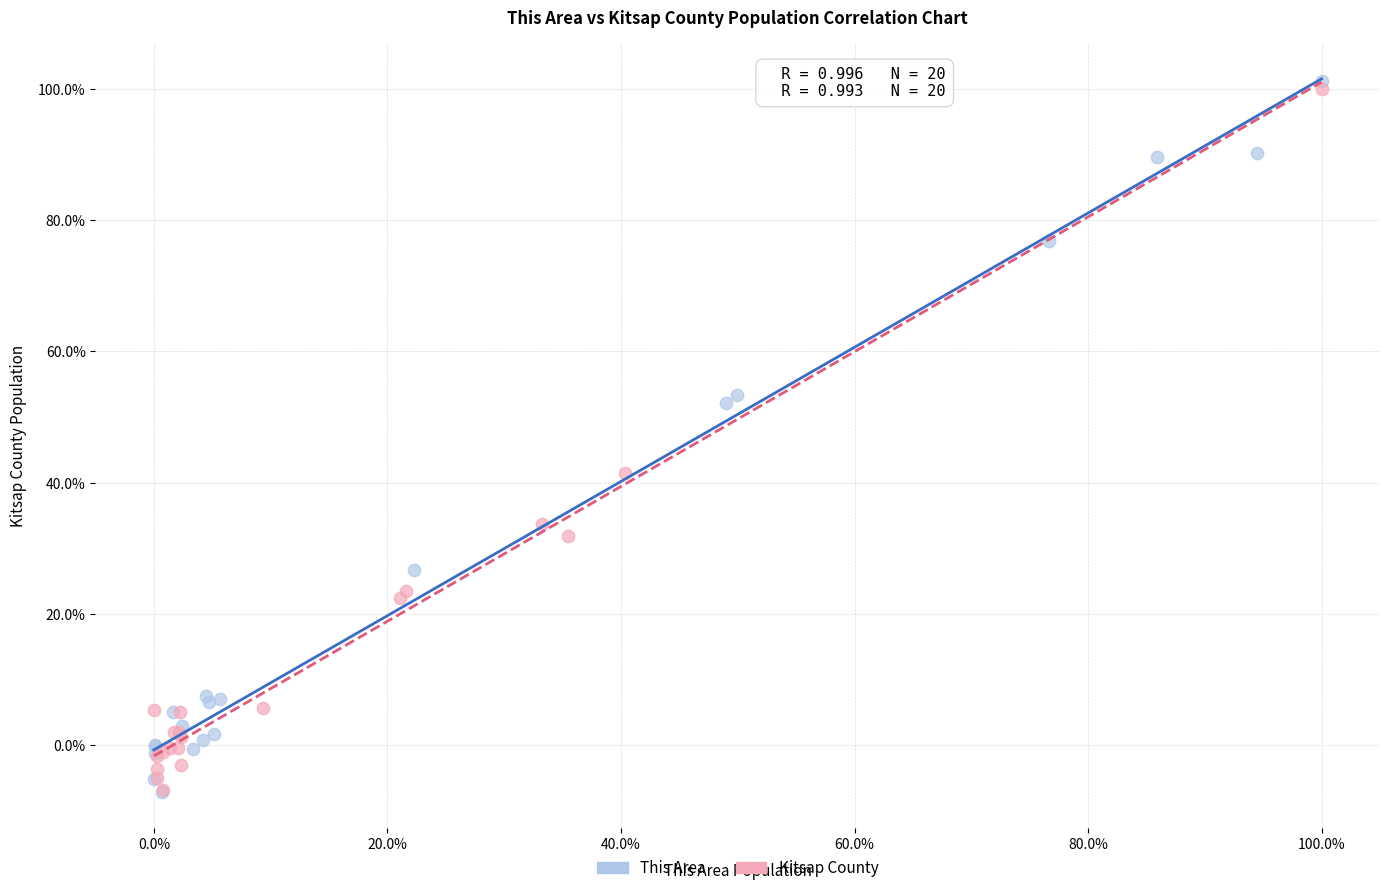

Which series has the largest Y range (max minus min)?

This Area